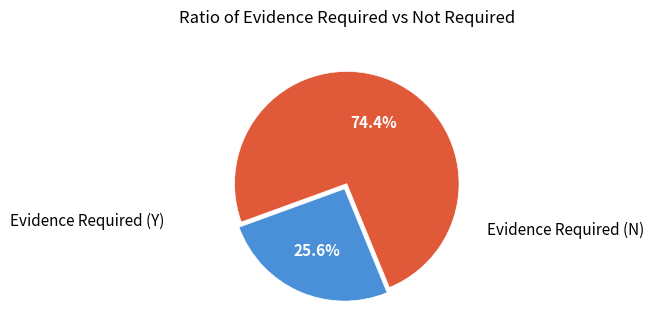

Is there any slice that represents more than half of the pie?

Yes